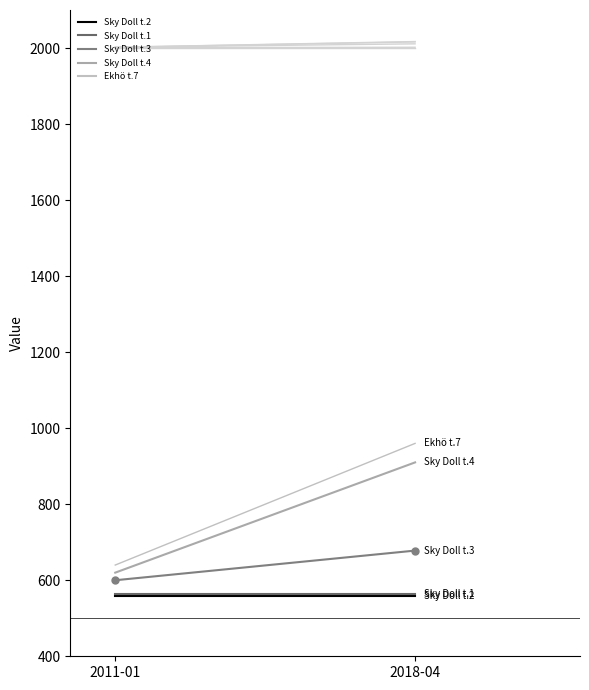

True or false: Sky Doll t.4 has a value of 1458 at 2018-04.

False